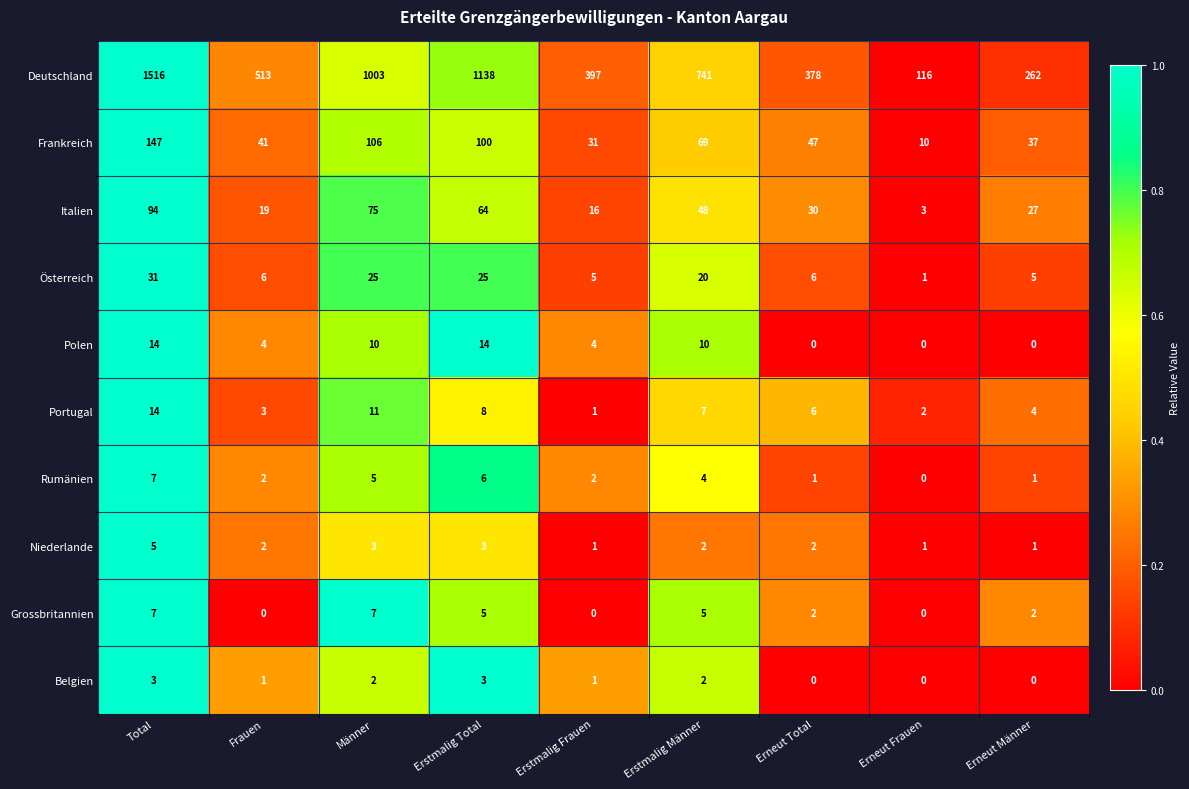

How many distinct data groups are displayed?

10